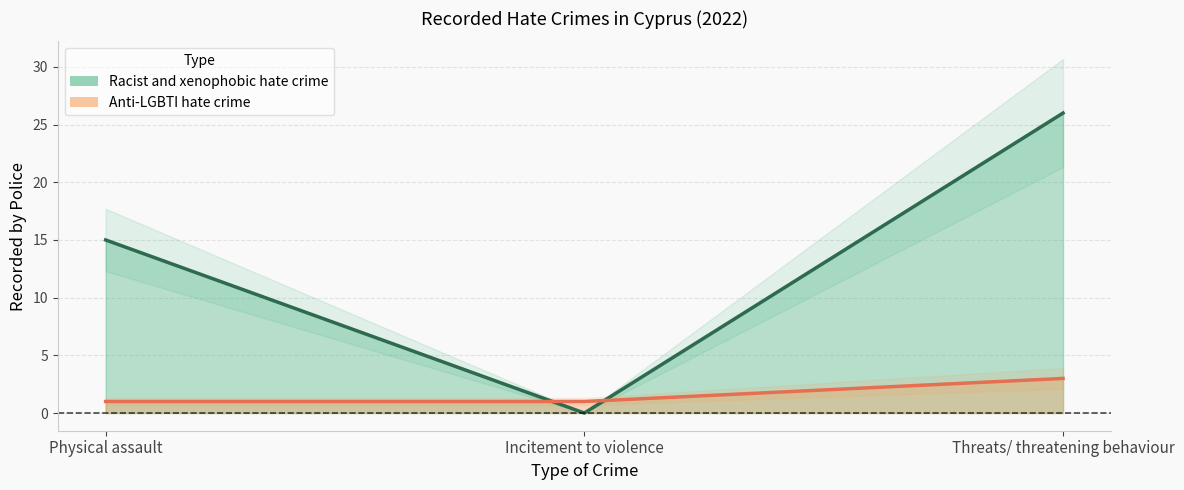

What is the maximum value shown in the chart?

3